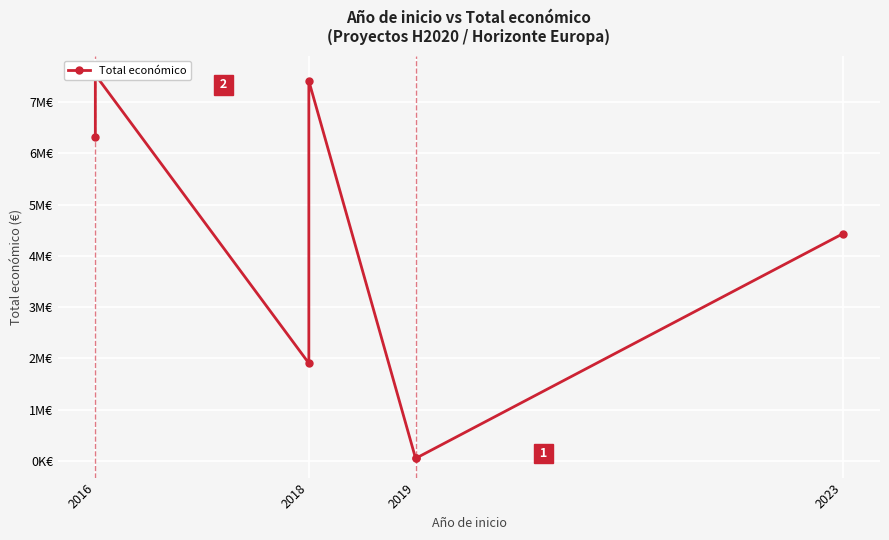

What is the value of the 4th point from the left?

7416491